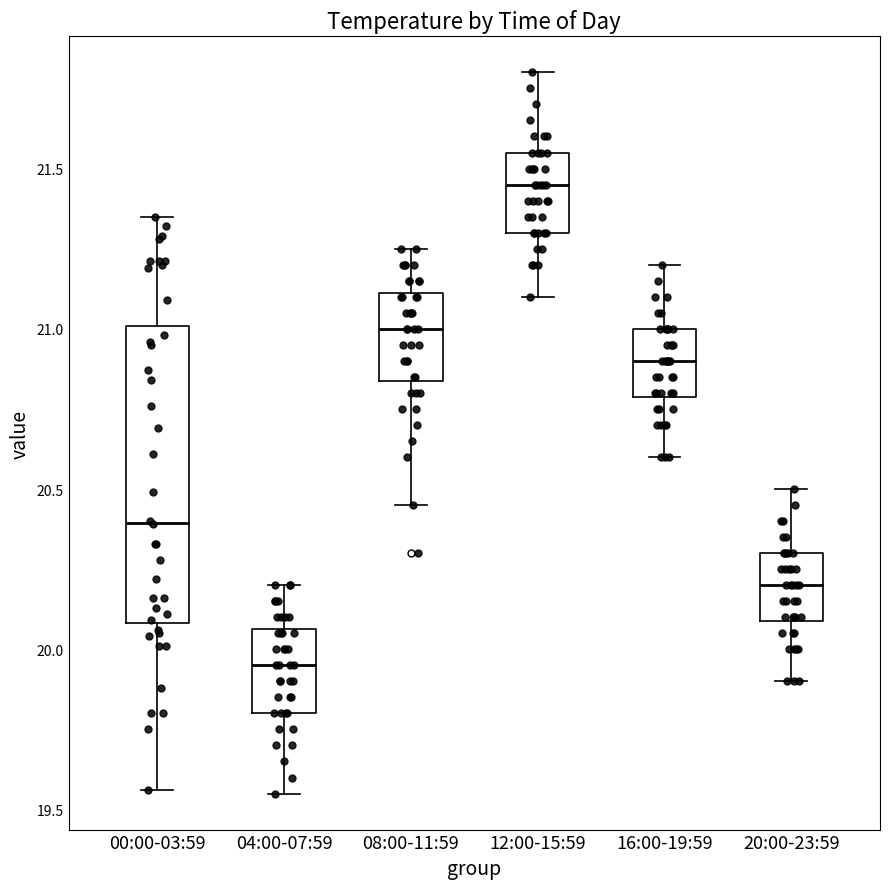

Which box is the tallest, from its lower edge to its upper edge?

00:00-03:59